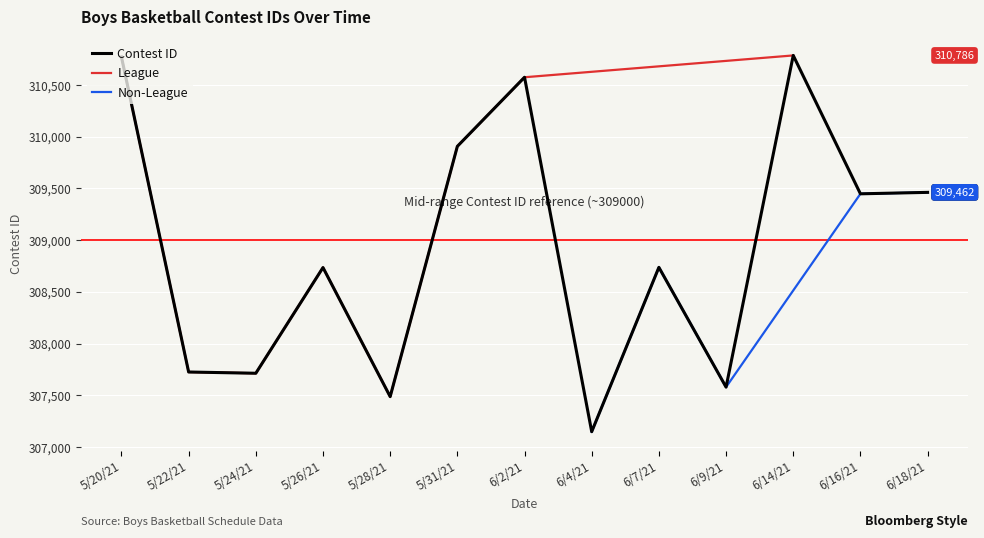

Reading left to right, list all the values displayed in this chart.

310771	307725	307713	308735	307487	309907	310575	307148	308737	307579	310786	309448	309462